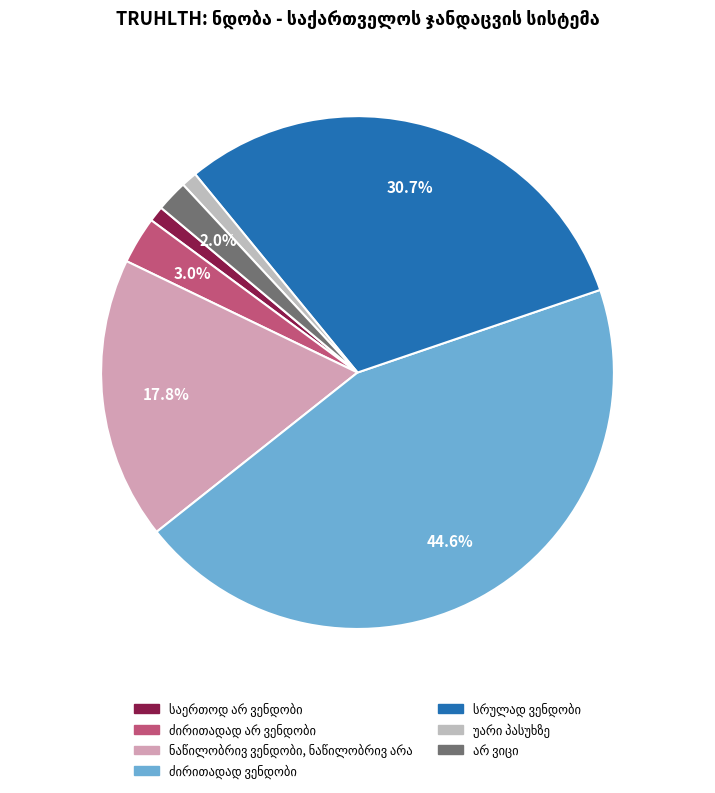

Is there a majority slice in this chart?

No